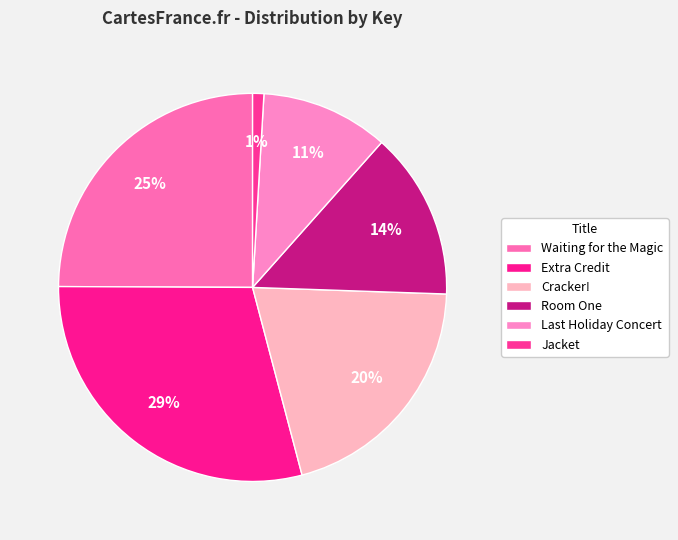

Rank the categories by value from highest to lowest.

Extra Credit, Waiting for the Magic, Cracker!, Room One, Last Holiday Concert, Jacket